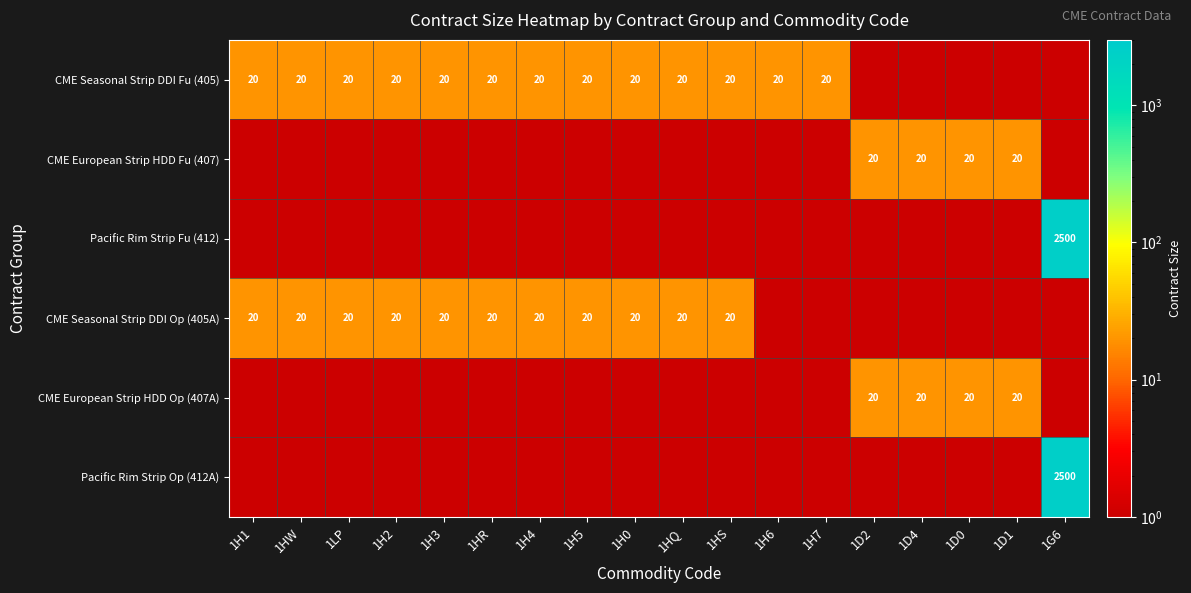

The value of CME European Strip HDD Op (407A) at 1D4 is 20. True or false?

True